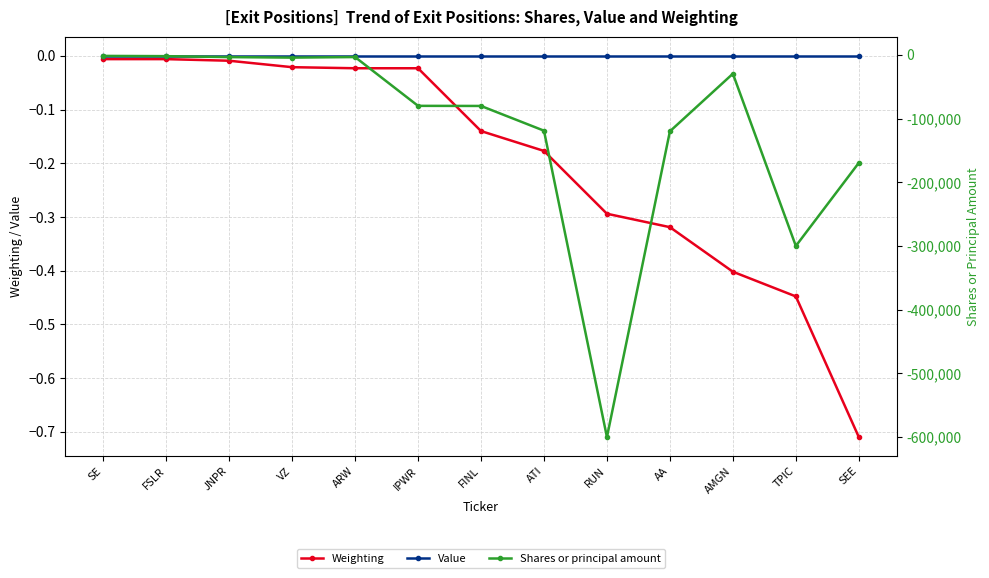

What are all the series names shown in the legend?

Weighting, Value, Shares or principal amount